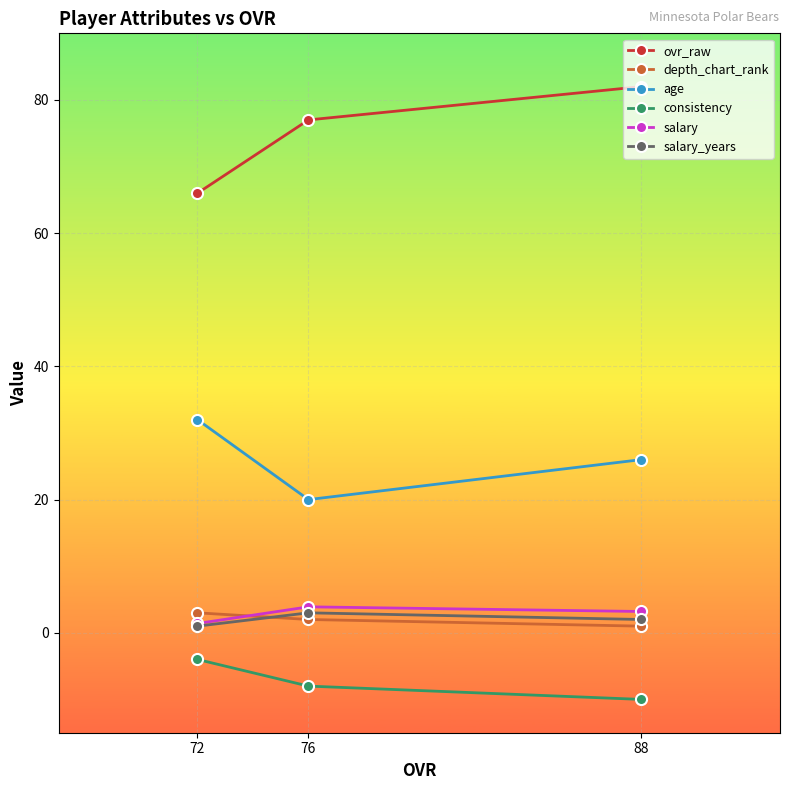

List the series in order of their peak value, highest first.

ovr_raw, age, salary, depth_chart_rank, salary_years, consistency